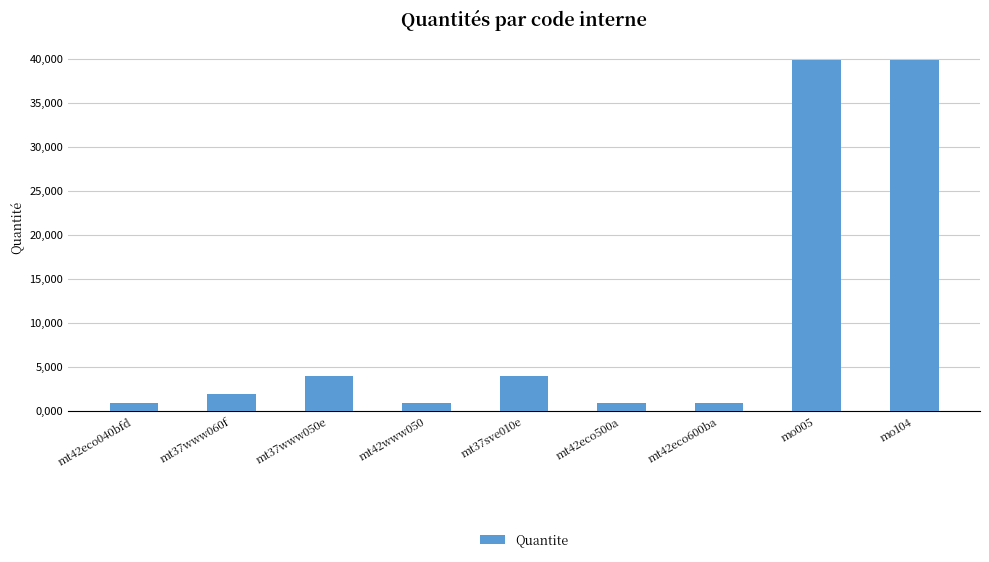

At which category does the chart reach its minimum across all series?

mt42eco040bfd